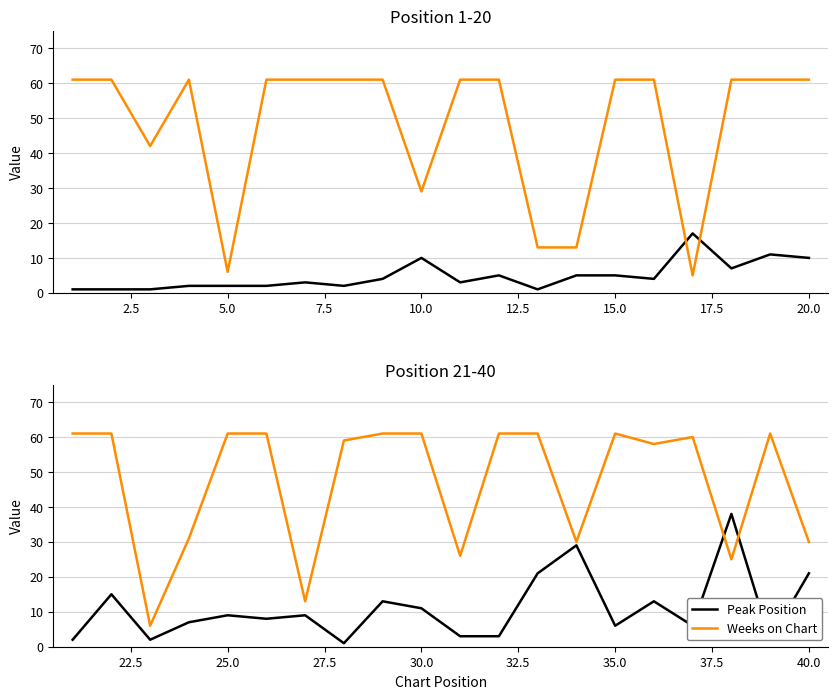

How many intersections are there between Weeks on Chart and Peak Position?

2